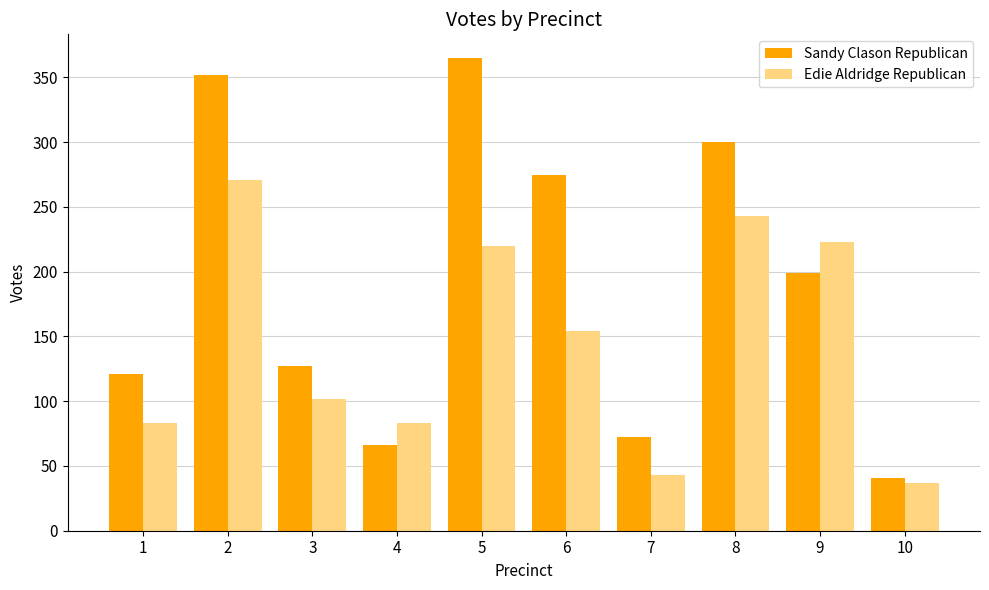

What is the difference between the second highest and second lowest values in the Sandy Clason Republican series?

286